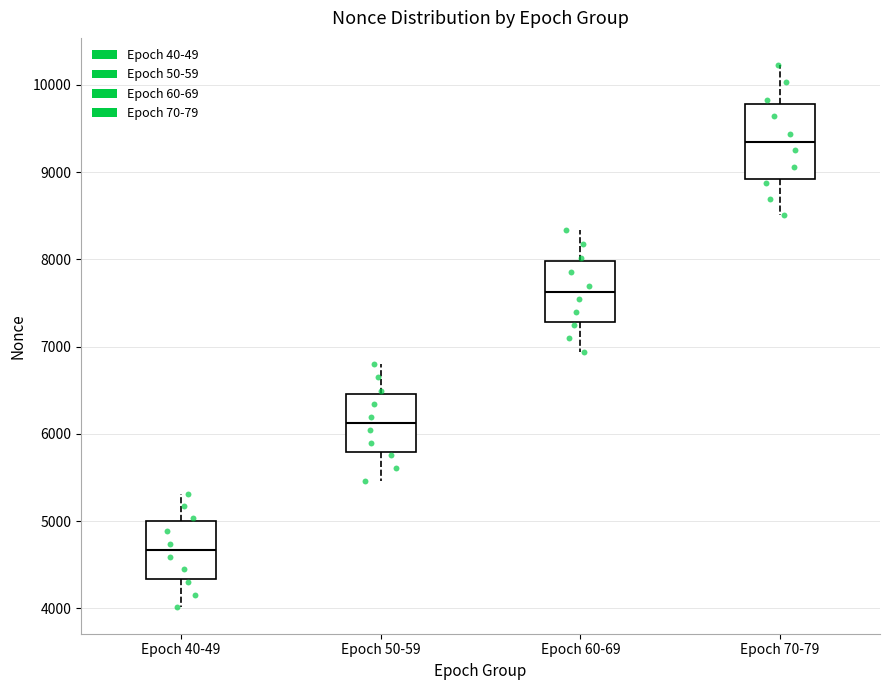

Comparing the boxes themselves (not the whiskers), which one is the tallest?

Epoch 70-79